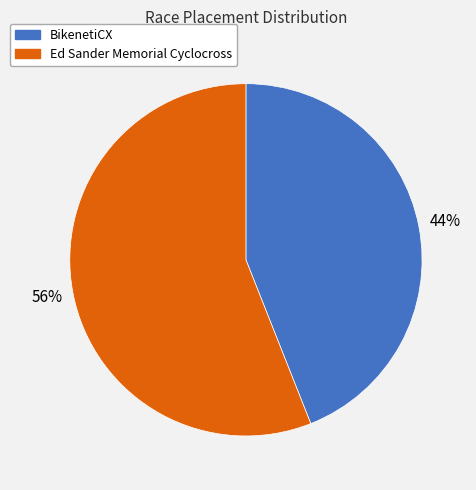

Which category has the biggest portion of the pie?

Ed Sander Memorial Cyclocross